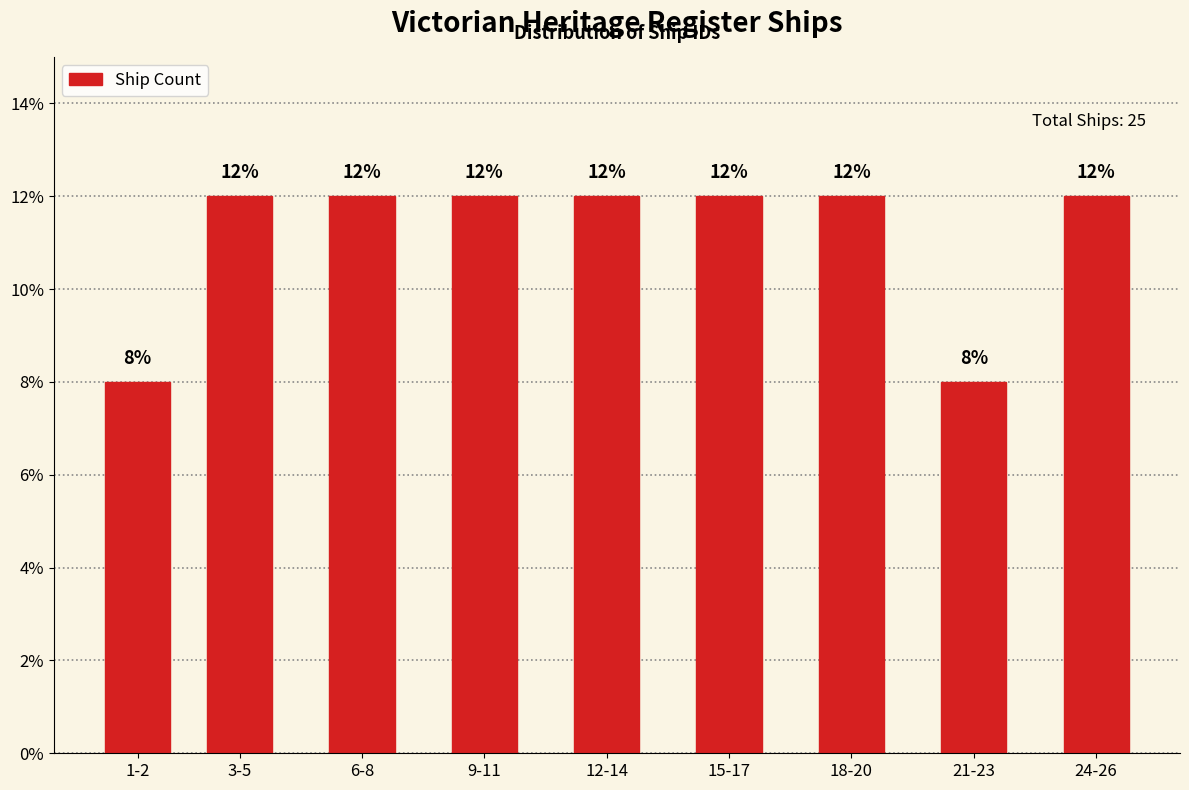

Reading right to left, list all the values displayed in this chart.

24-26=12	21-23=8	18-20=12	15-17=12	12-14=12	9-11=12	6-8=12	3-5=12	1-2=8